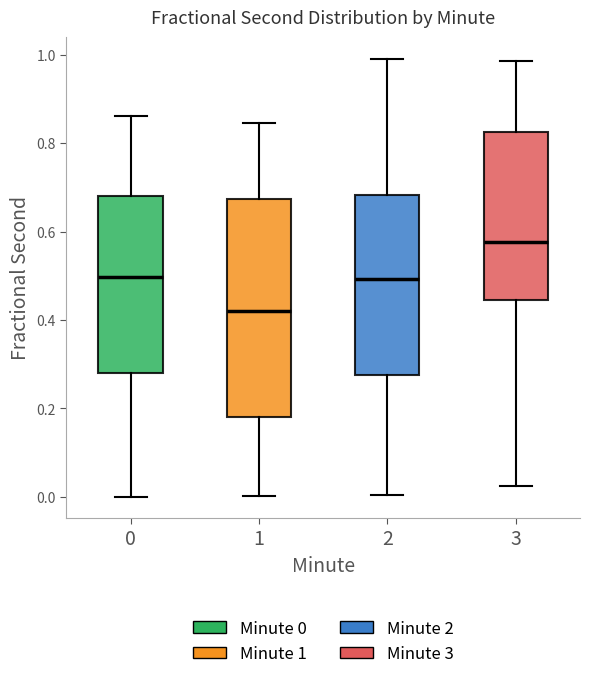

Reading left to right, transcribe this box plot: for each box, give where its median line is, the range the box spans, and where its two whiskers end, as read against the y-axis. The values are not printed on the chart, so give them approximately, as read against the axis.

0: median 0.50, box 0.28 to 0.68, whiskers 0.00 to 0.86
1: median 0.42, box 0.18 to 0.68, whiskers 0.00 to 0.84
2: median 0.50, box 0.28 to 0.68, whiskers 0.00 to 0.98
3: median 0.58, box 0.44 to 0.82, whiskers 0.02 to 0.98